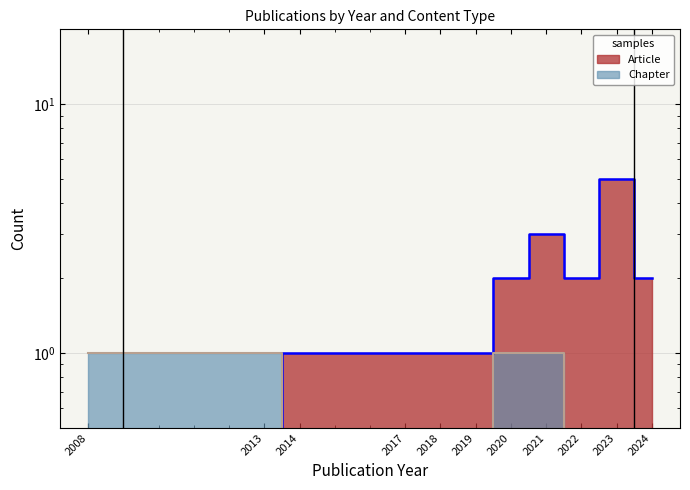

List the labels in order of Chapter_line value, largest first.

2008, 2013, 2020, 2021, 2014, 2017, 2018, 2019, 2022, 2023, 2024